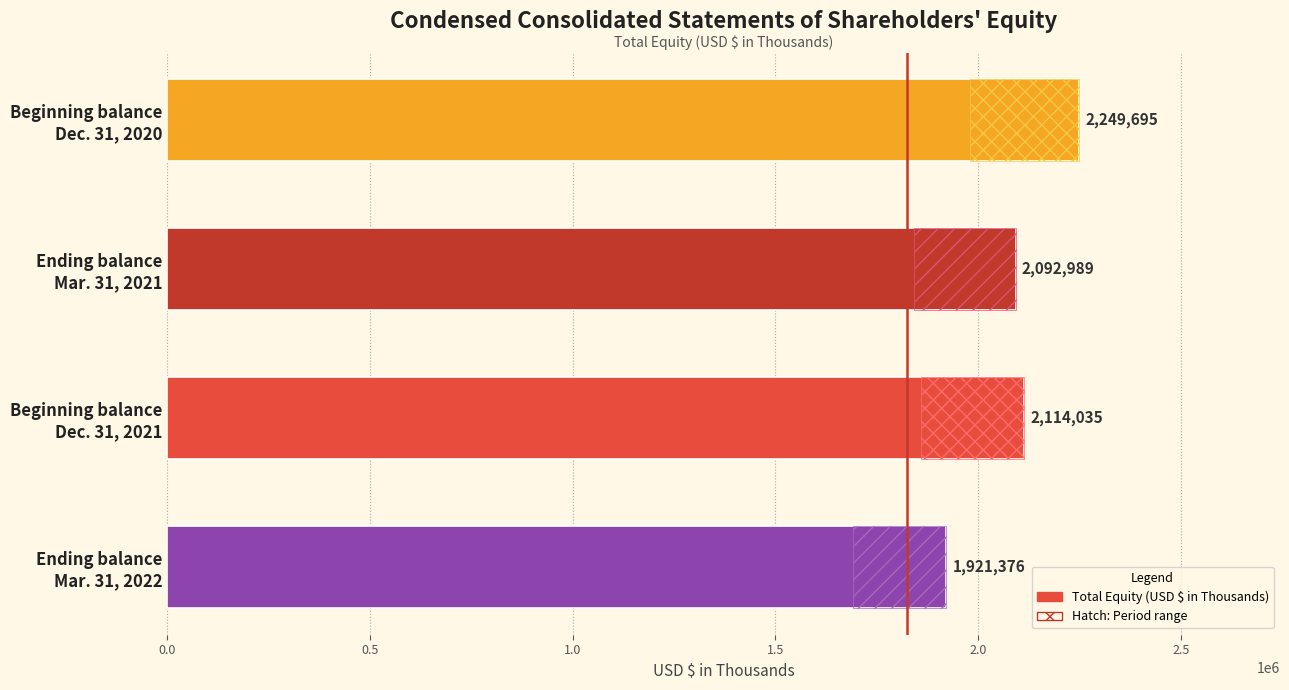

What position from the left is Beginning balance Dec. 31, 2020?

1